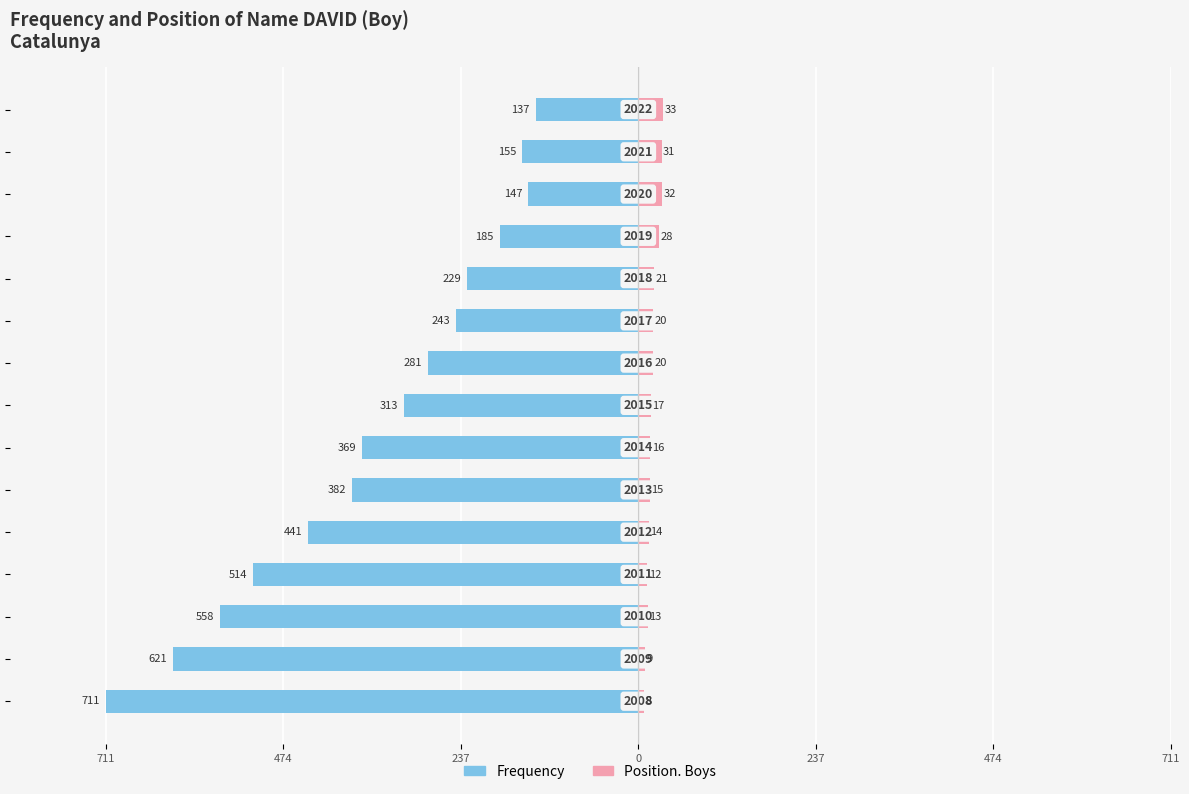

At how many categories does at least one series exceed -471?

15